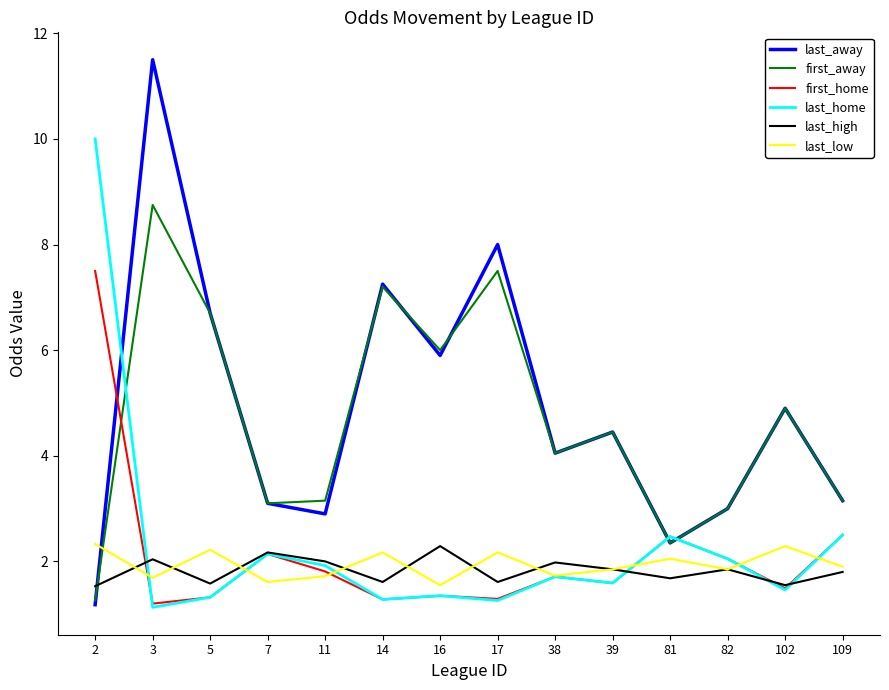

Which series has the largest range (max minus min)?

last_away